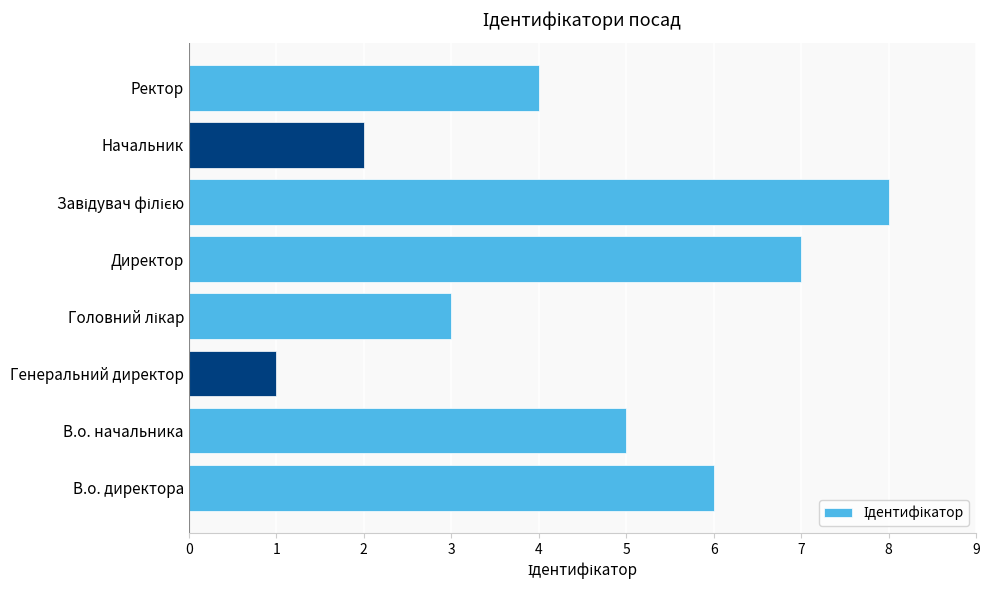

How many values are between 3 and 7?

5